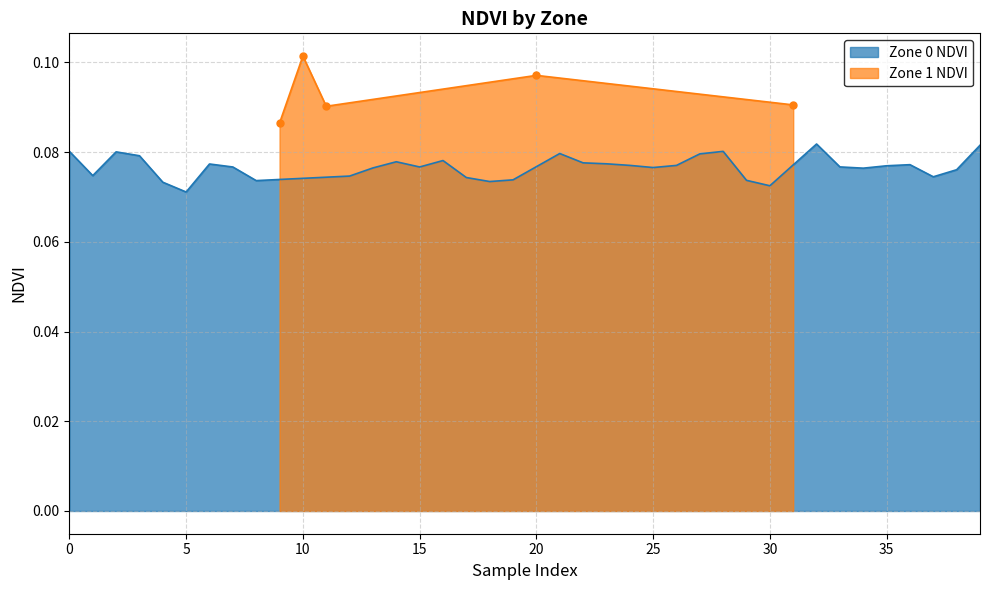

What is the value of the Zone 0 NDVI point at the 7th from the left?

0.1